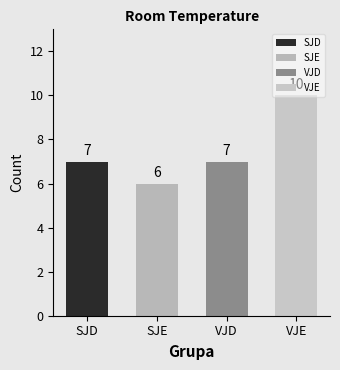

At which label does the data first exceed 8?

VJE